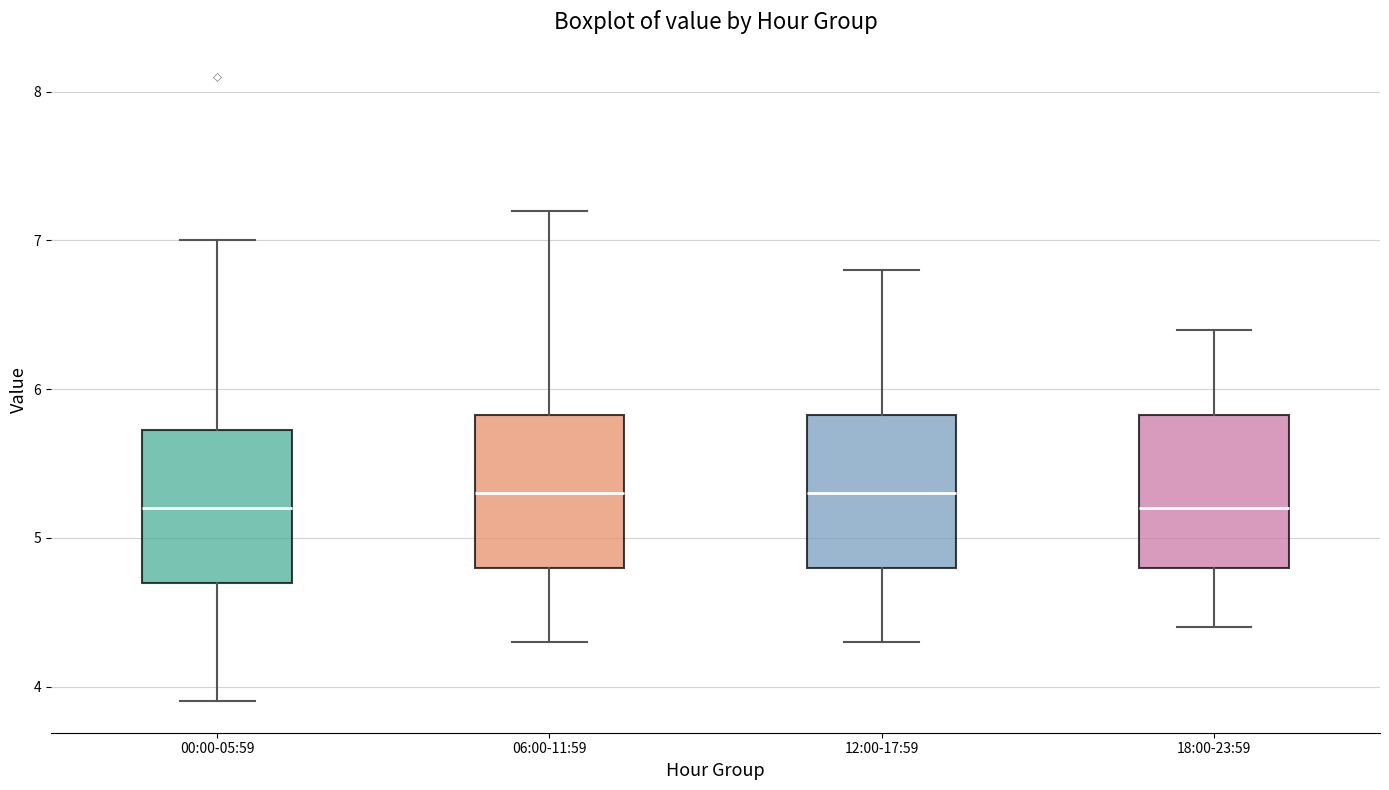

Reading left to right, read every box against the y-axis: the position of its median line, the range the box covers, and the ends of its whiskers. The values are not printed on the chart, so give them approximately, as read against the axis.

00:00-05:59: median 5.2, box 4.7 to 5.7, whiskers 3.9 to 7.0
06:00-11:59: median 5.3, box 4.8 to 5.8, whiskers 4.3 to 7.2
12:00-17:59: median 5.3, box 4.8 to 5.8, whiskers 4.3 to 6.8
18:00-23:59: median 5.2, box 4.8 to 5.8, whiskers 4.4 to 6.4